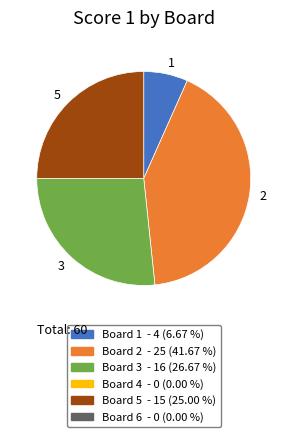

Rank the categories by value from highest to lowest.

2, 3, 5, 1